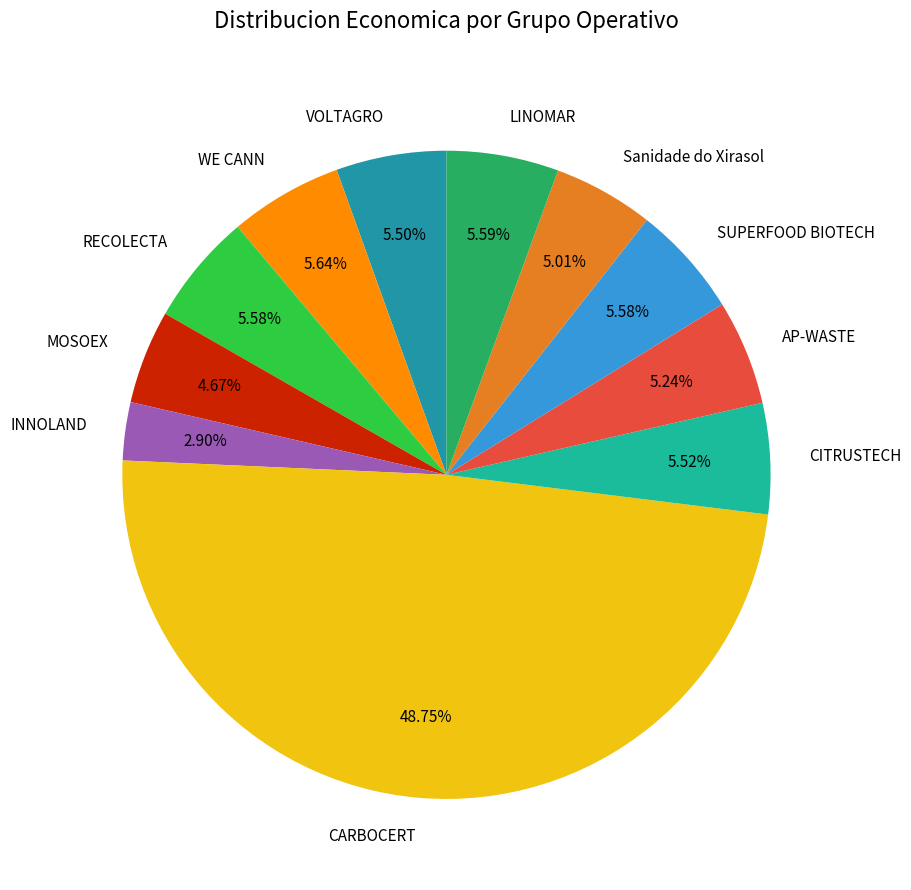

To the nearest percent, what portion does CARBOCERT represent?

49%